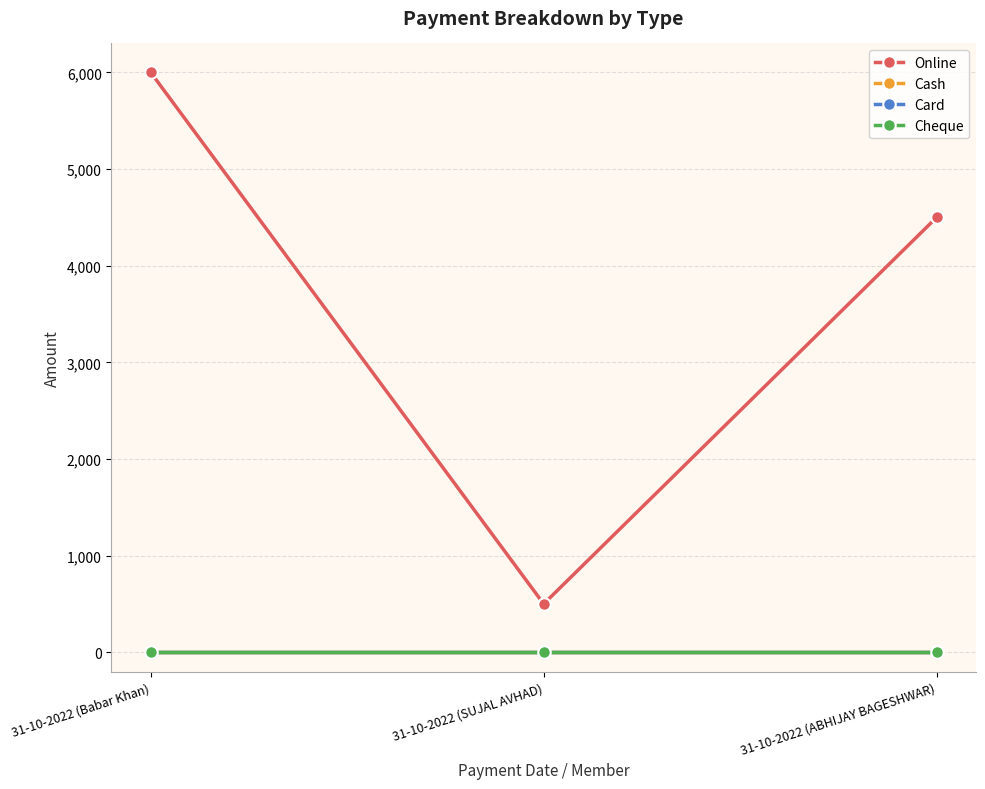

Reading left to right, transcribe all the data shown in this chart.

Online: 31-10-2022 (Babar Khan)=6000	31-10-2022 (SUJAL AVHAD)=500	31-10-2022 (ABHIJAY BAGESHWAR)=4500
Cash: 31-10-2022 (Babar Khan)=0	31-10-2022 (SUJAL AVHAD)=0	31-10-2022 (ABHIJAY BAGESHWAR)=0
Card: 31-10-2022 (Babar Khan)=0	31-10-2022 (SUJAL AVHAD)=0	31-10-2022 (ABHIJAY BAGESHWAR)=0
Cheque: 31-10-2022 (Babar Khan)=0	31-10-2022 (SUJAL AVHAD)=0	31-10-2022 (ABHIJAY BAGESHWAR)=0